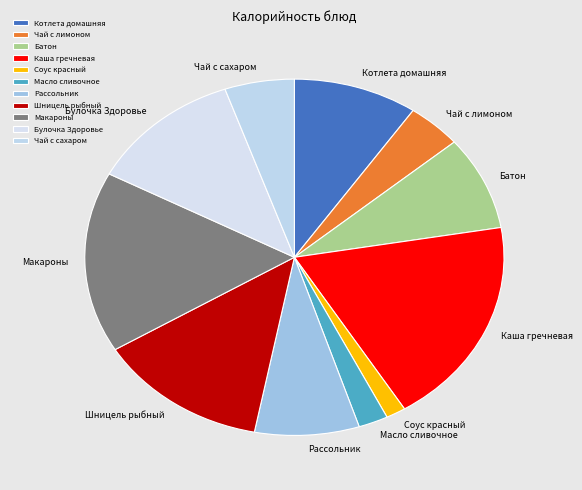

Is there a majority slice in this chart?

No